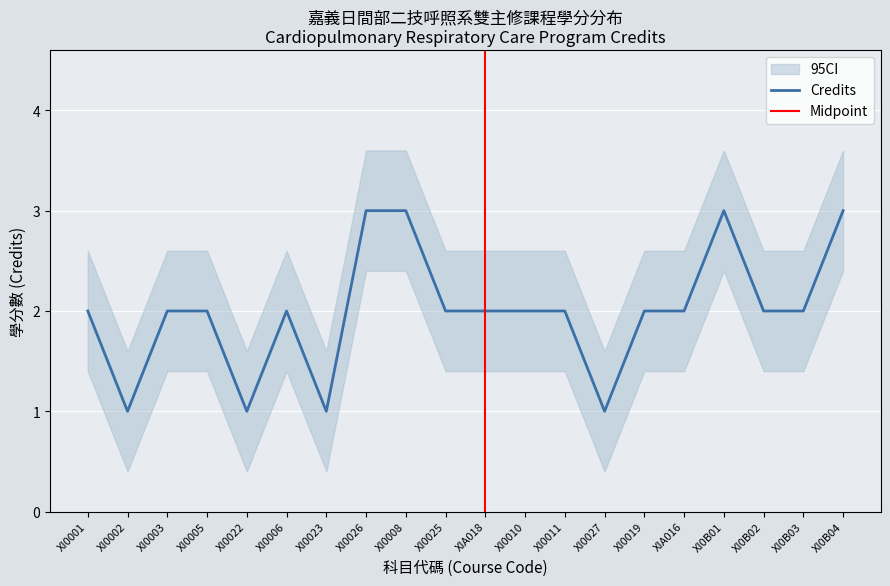

The value at XI0019 is 1. True or false?

False